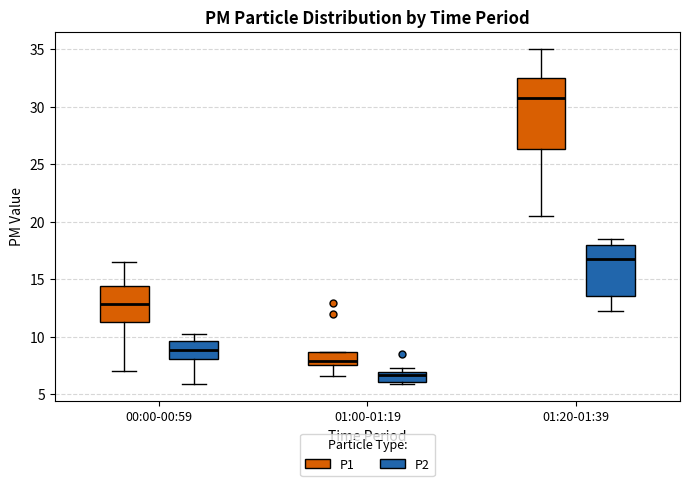

Reading left to right, transcribe this box plot: for each box, give where its median line is, the range the box spans, and where its two whiskers end, as read against the y-axis. The values are not printed on the chart, so give them approximately, as read against the axis.

00:00-00:59 (P1): median 13.0, box 11.0 to 14.5, whiskers 7.0 to 16.5
00:00-00:59 (P2): median 9.0, box 8.0 to 9.5, whiskers 6.0 to 10.0
01:00-01:19 (P1): median 8.0, box 7.5 to 8.5, whiskers 6.5 to 8.5
01:00-01:19 (P2): median 6.5, box 6.0 to 7.0, whiskers 6.0 (just below the box's lower edge) to 7.5
01:20-01:39 (P1): median 31.0, box 26.5 to 32.5, whiskers 20.5 to 35.0
01:20-01:39 (P2): median 16.5, box 13.5 to 18.0, whiskers 12.5 to 18.5